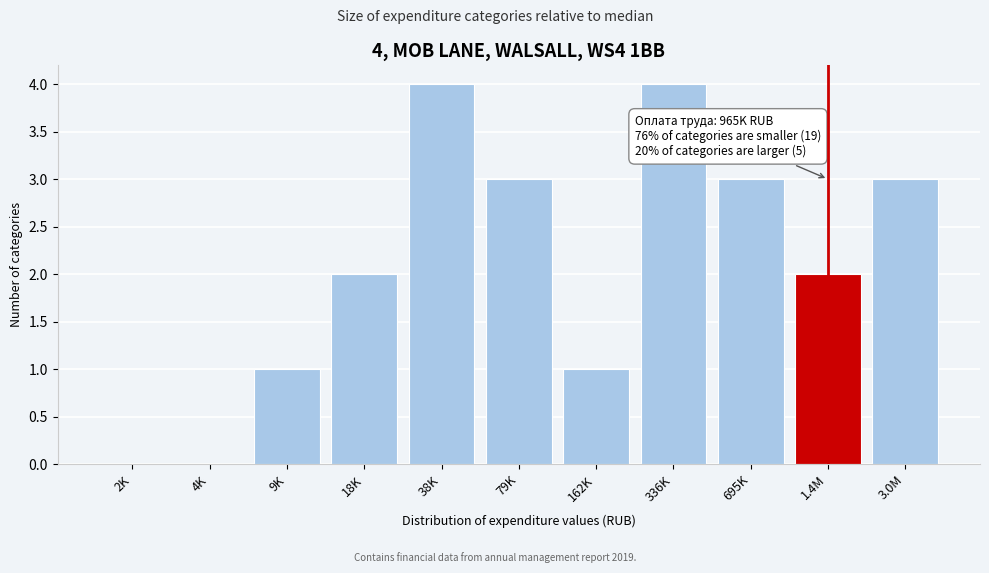

Reading left to right, what are all the values shown in this chart?

2K=0	4K=0	9K=1	18K=2	38K=4	79K=3	162K=1	336K=4	695K=3	1.4M=2	3.0M=3